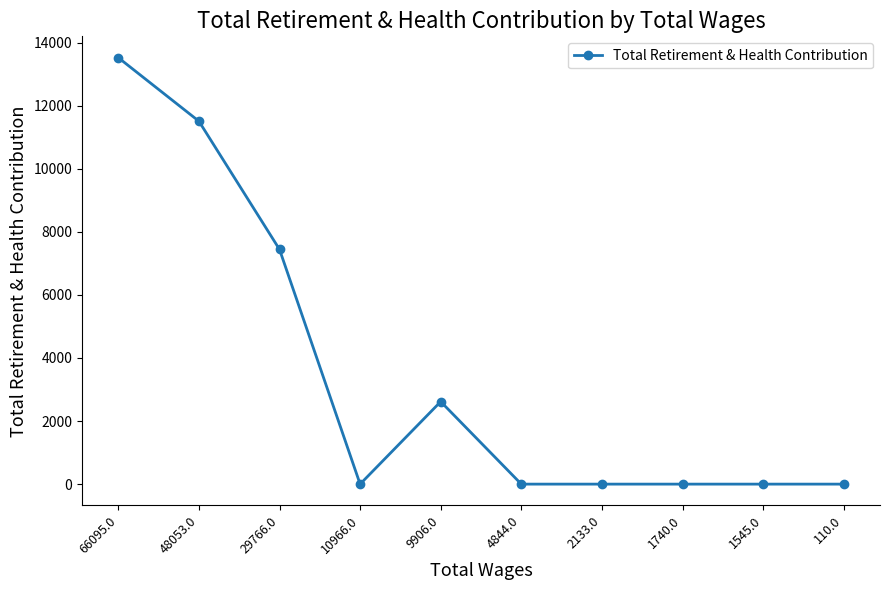

True or false: the data shows 13522 at 66095.0.

True